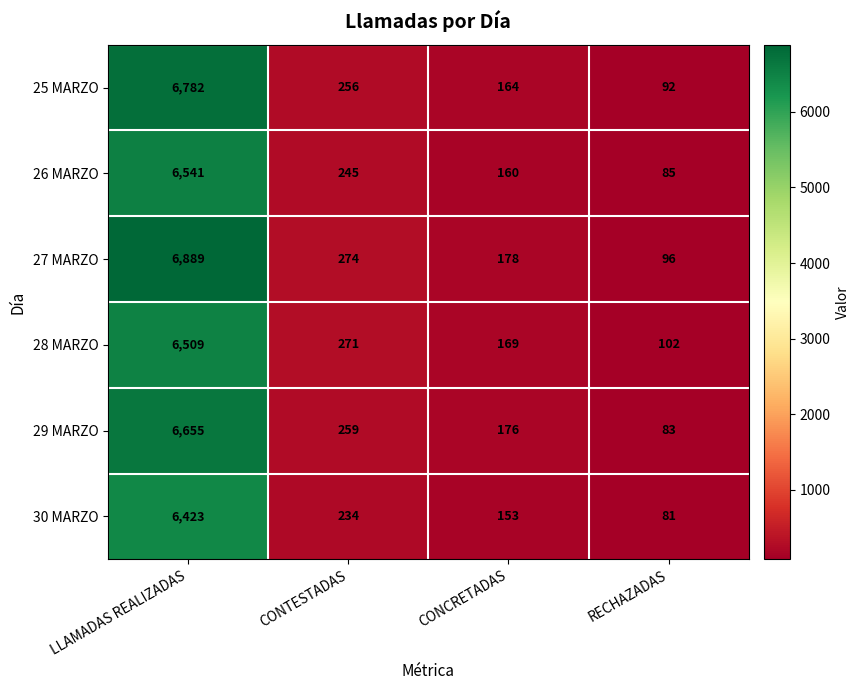

Which category has the lowest value across all series?

RECHAZADAS